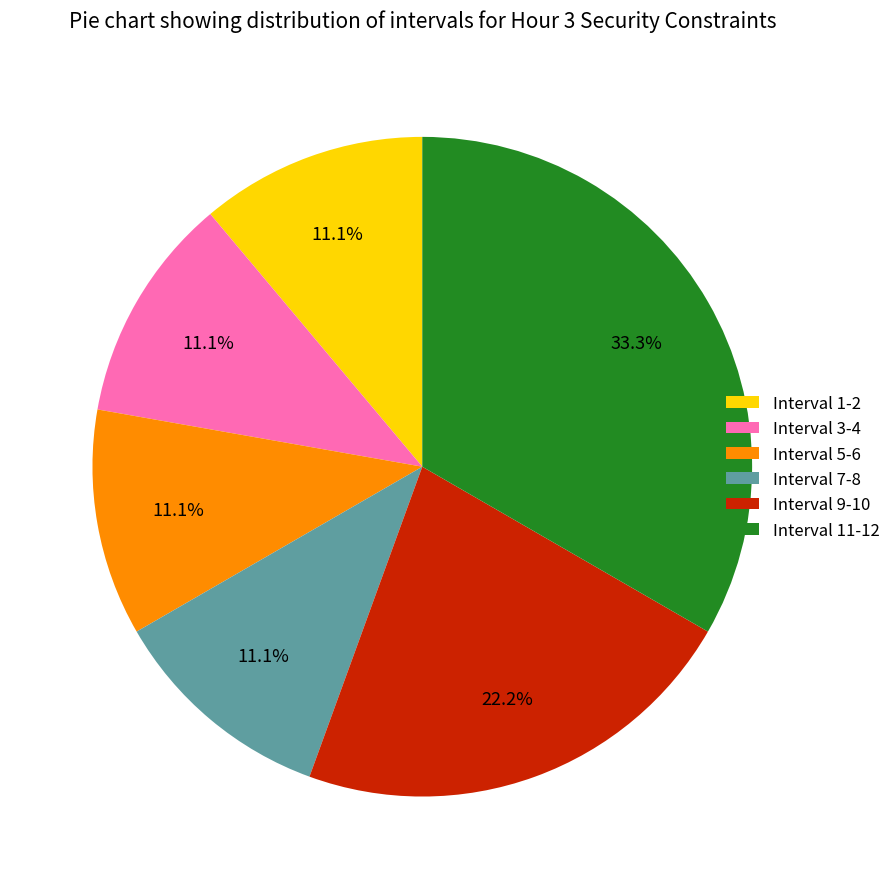

What is the largest slice in the pie chart?

Interval 11-12